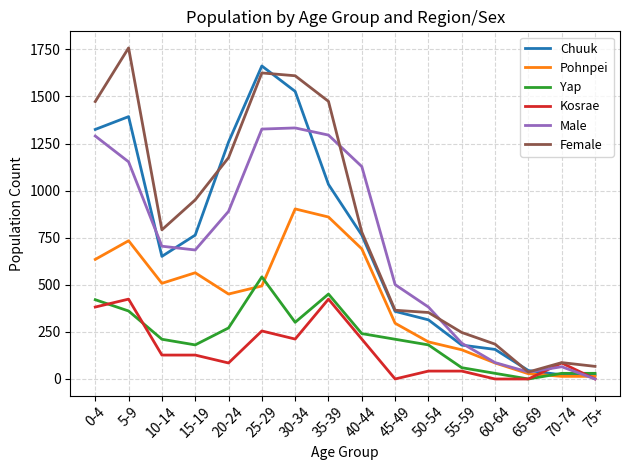

Which series ends up on top after the final intersection of Yap and Male?

Yap